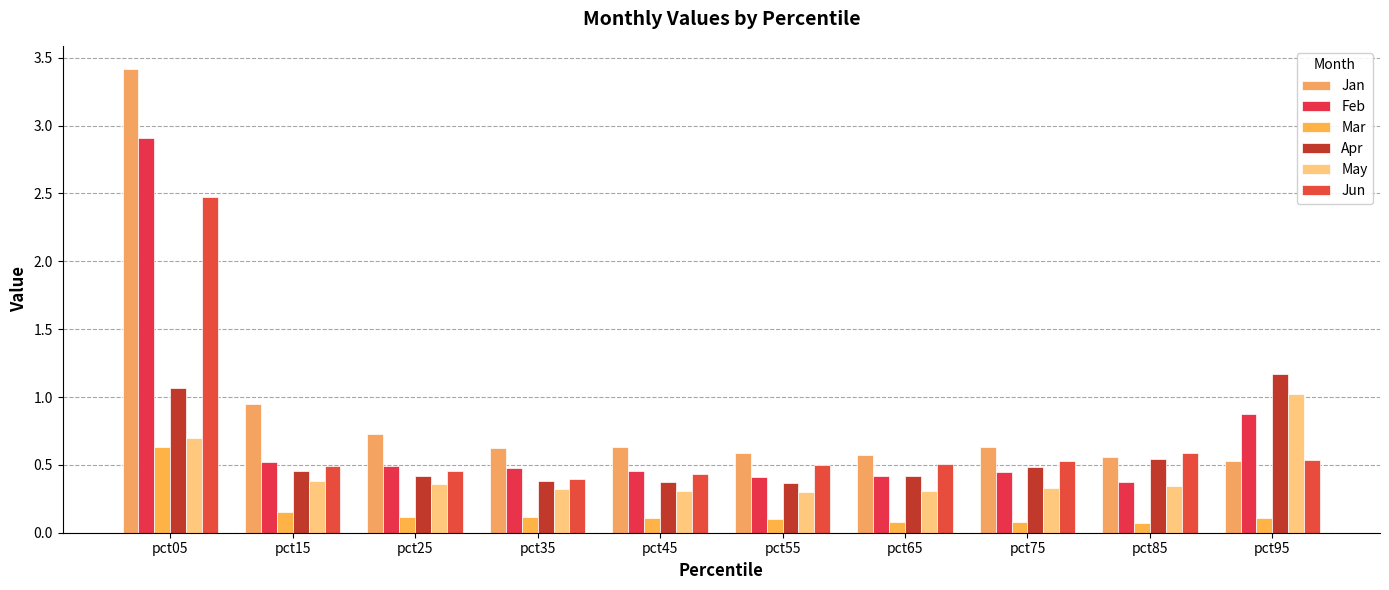

What is the smallest value displayed?

0.1